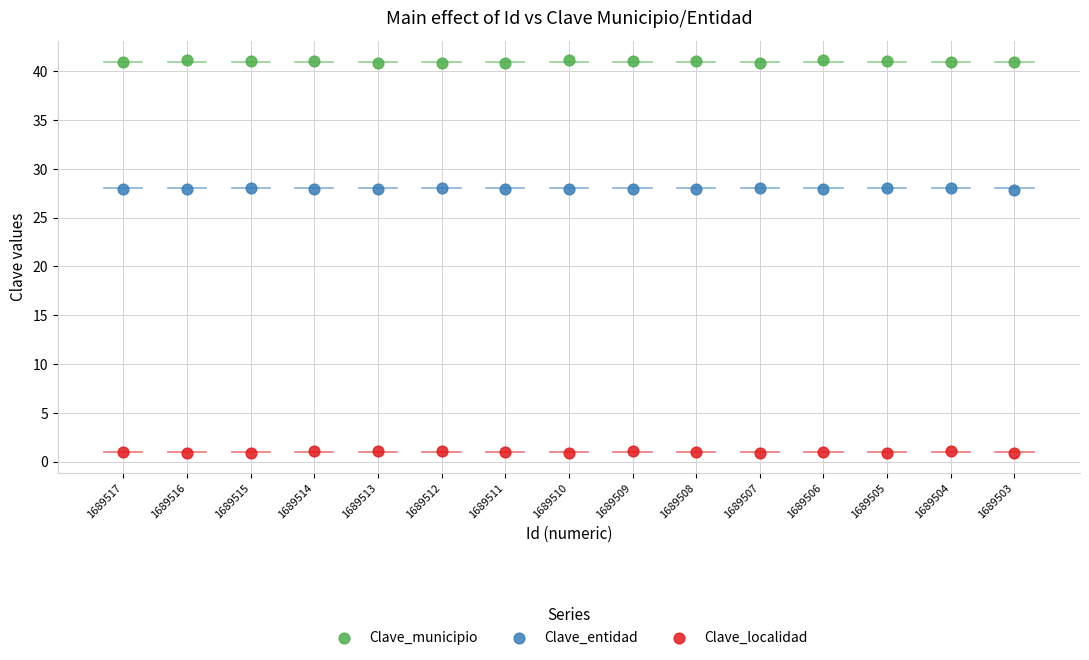

Which series reaches the minimum Y coordinate?

Clave_localidad